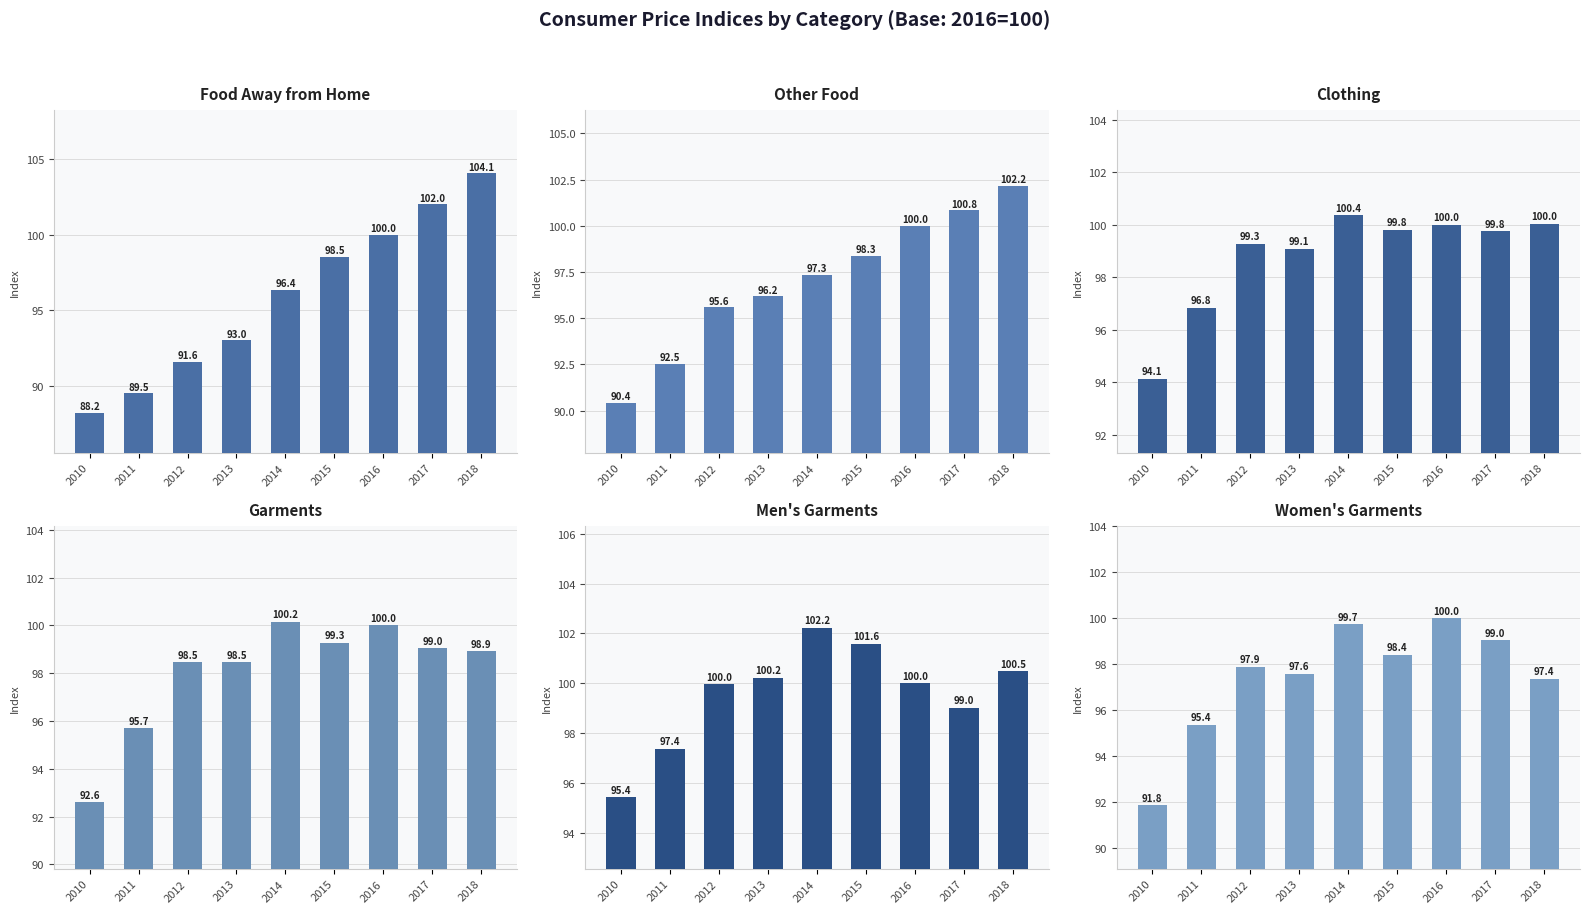

At which label does Garments reach its minimum?

2010